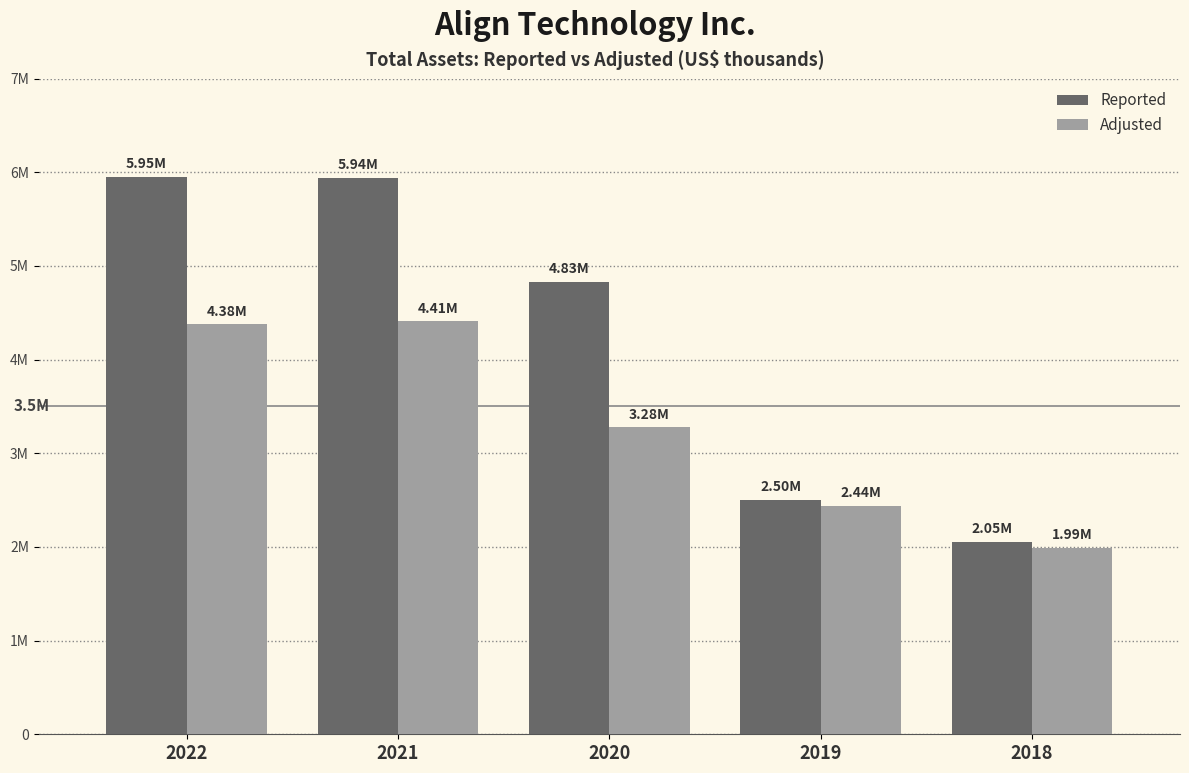

At which category does the chart reach its minimum across all series?

2018